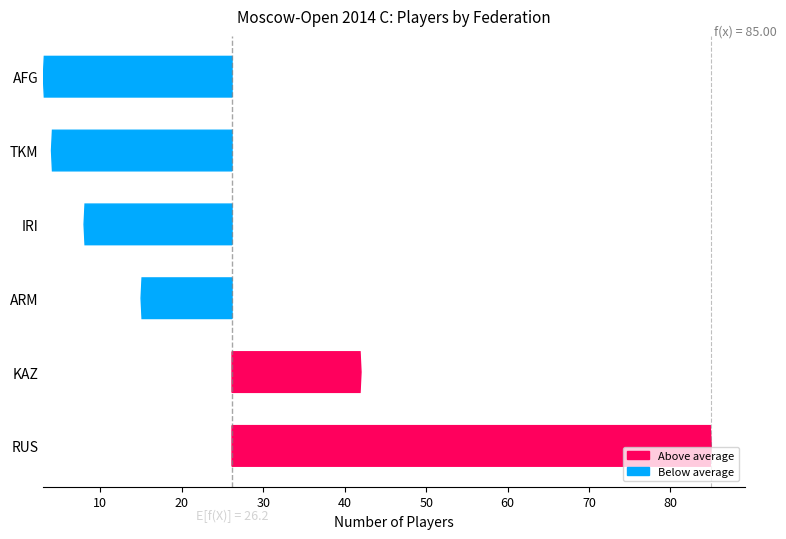

Reading left to right, transcribe all the data shown in this chart.

85	42	15	8	4	3